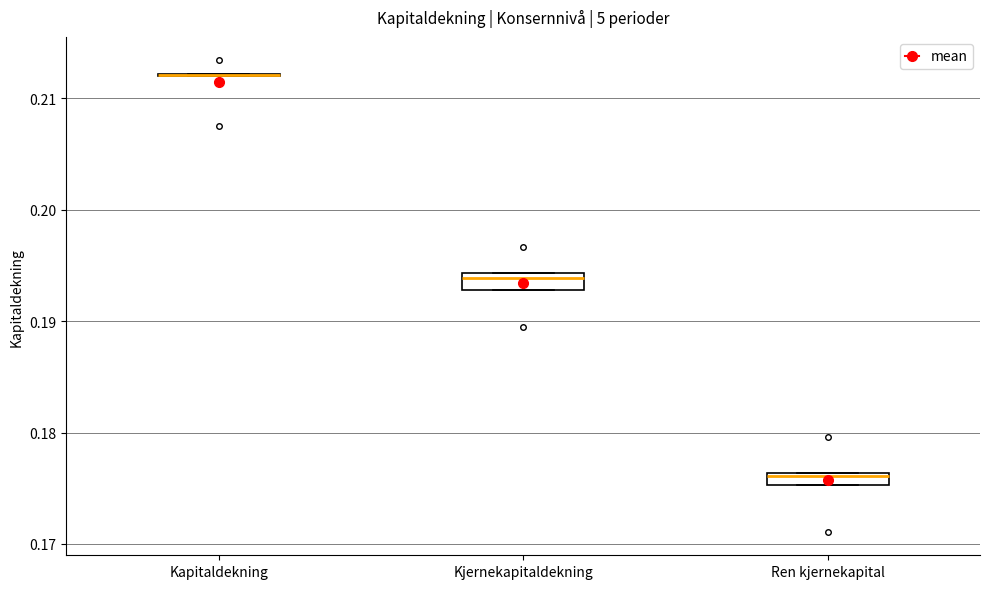

Where is the lower edge of the box for Kjernekapitaldekning on the y-axis? The values are not printed on the chart, so give them approximately, as read against the axis.

0.193